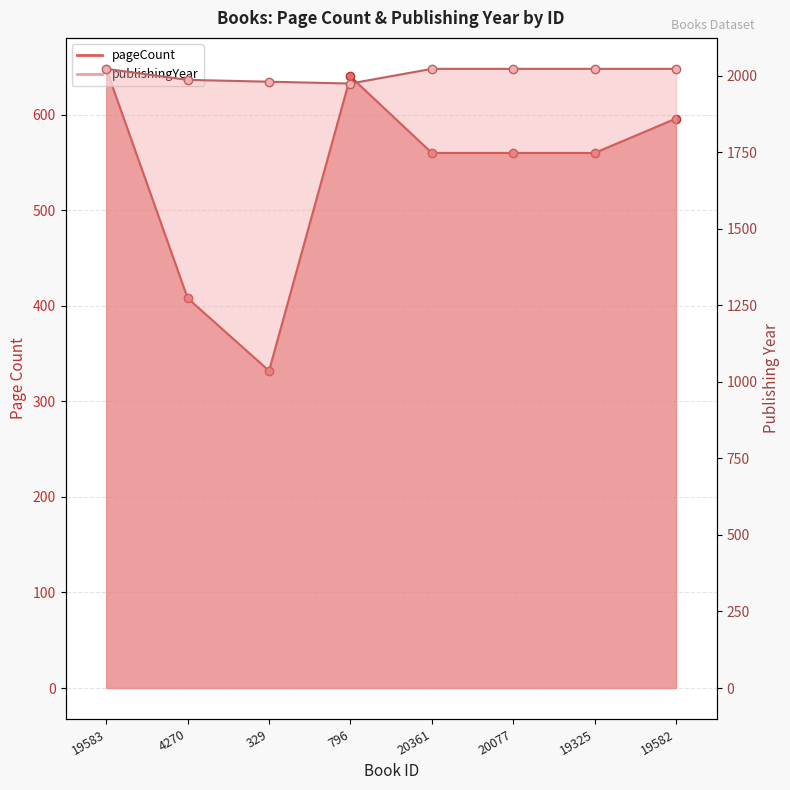

What is the label of the 1st point from the left?

19583